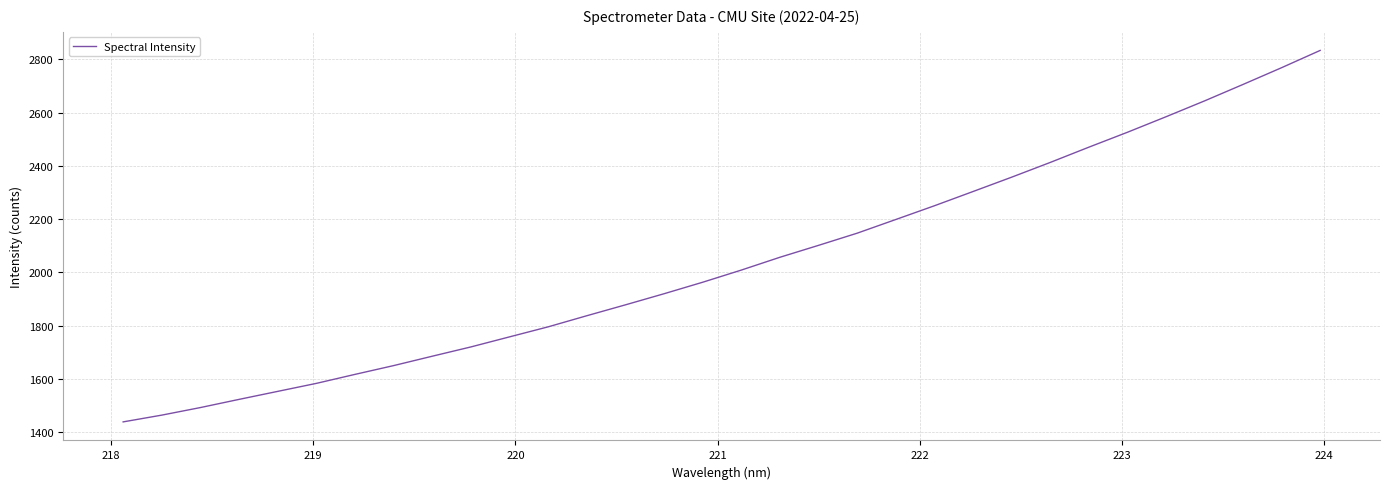

What is the greatest value displayed?

2833.2